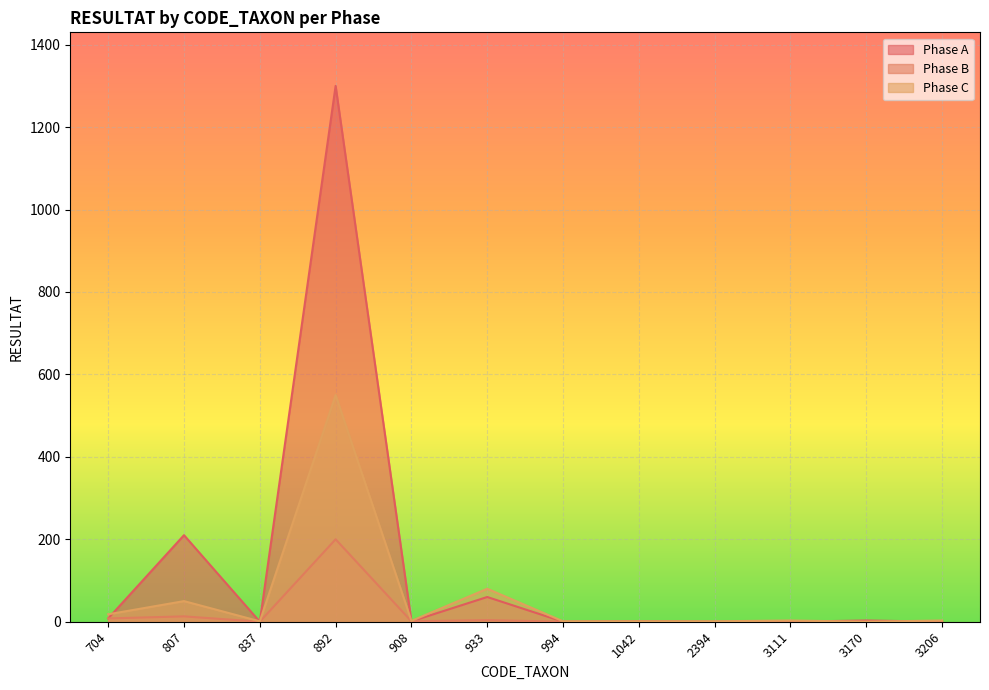

What is the total value across all series at 3111?

3